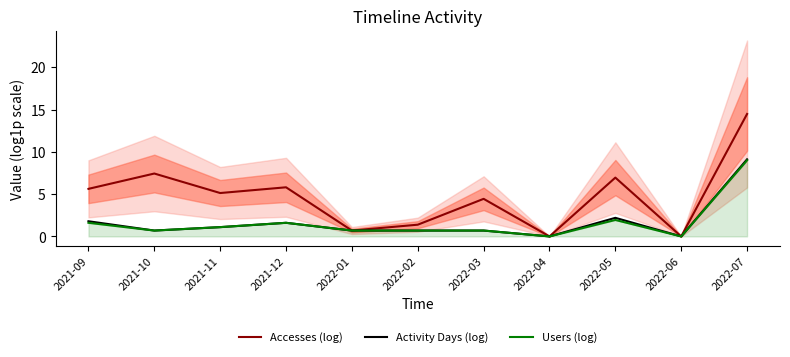

List the series in order of their peak value, highest first.

Accesses (log), Activity Days (log), Users (log)